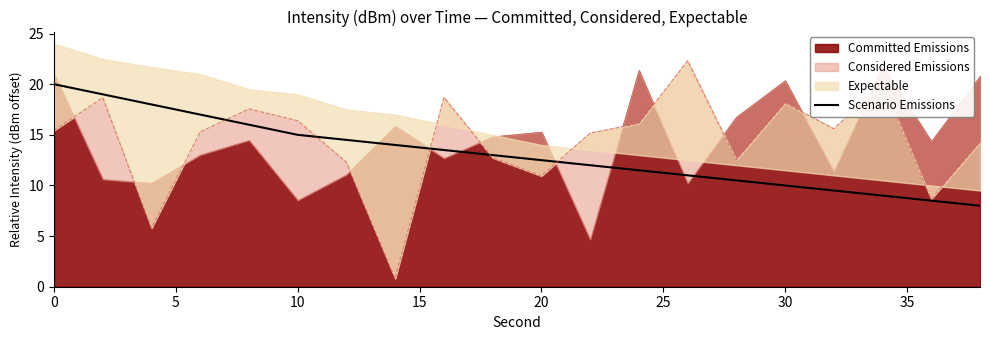

What is the highest value of the Scenario Emissions series?

20.0